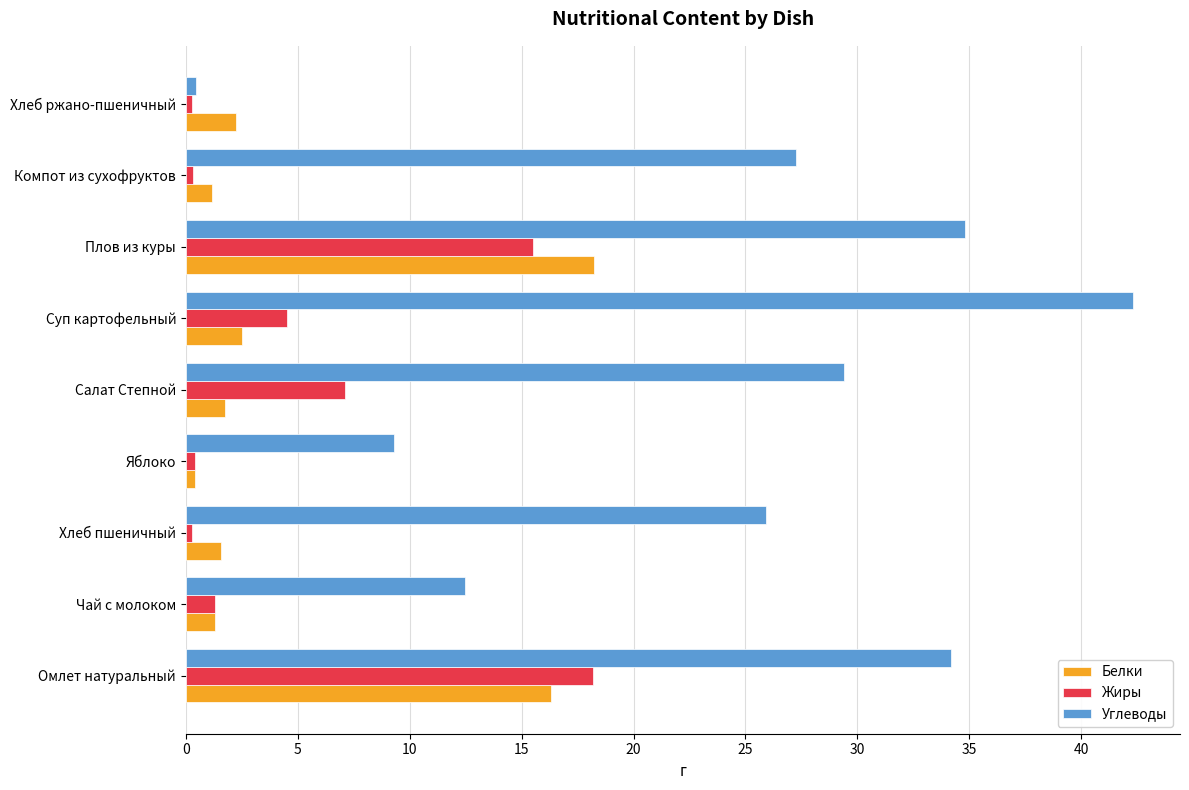

The Белки series shows 2.2 at Хлеб ржано-пшеничный. True or false?

True